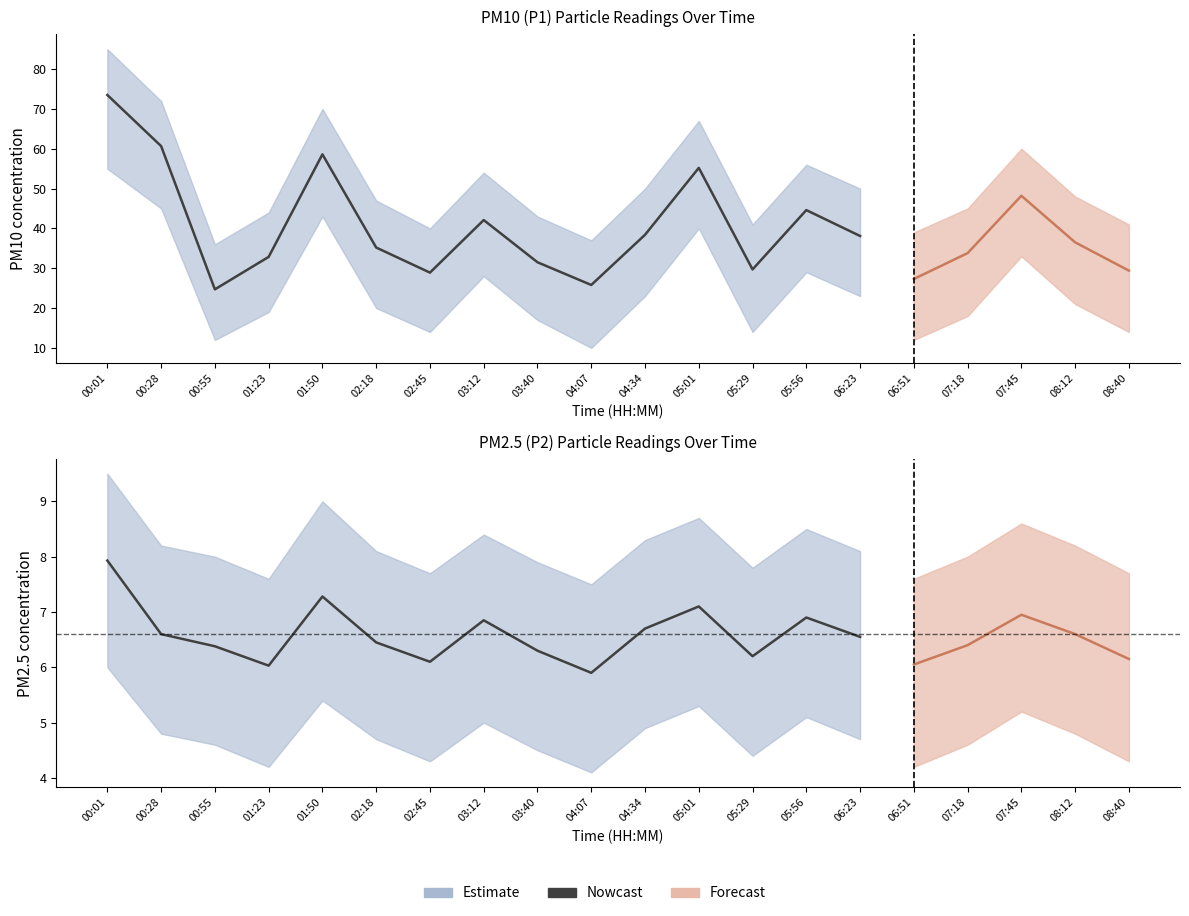

What is the value of the 10th point from the left?

5.9